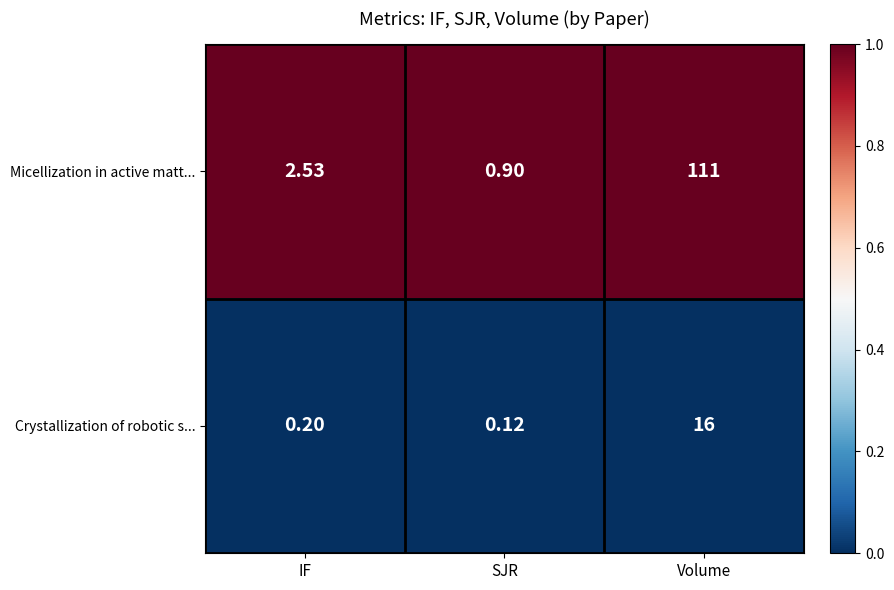

How many series are shown in this chart?

2